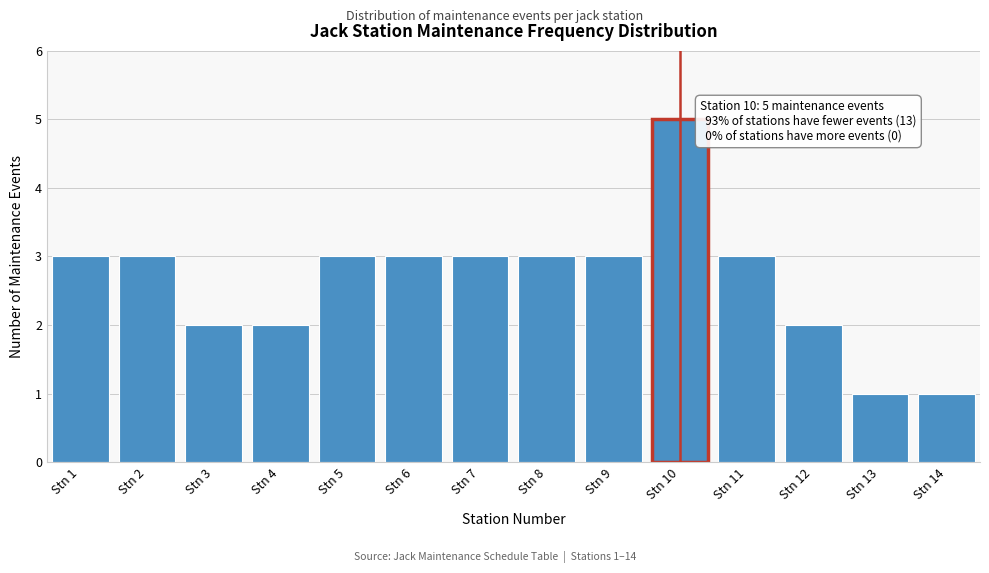

Reading left to right, what are all the values shown in this chart?

Stn 1=3	Stn 2=3	Stn 3=2	Stn 4=2	Stn 5=3	Stn 6=3	Stn 7=3	Stn 8=3	Stn 9=3	Stn 10=5	Stn 11=3	Stn 12=2	Stn 13=1	Stn 14=1